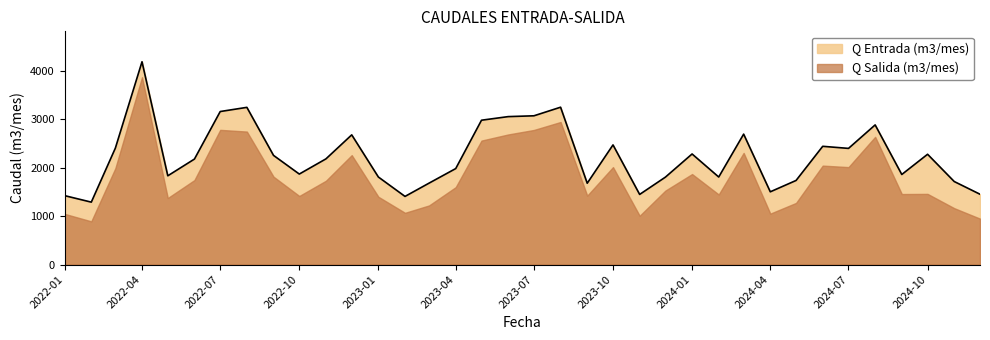

What is the sum of the values at 2024-08 and 2022-10?

4745